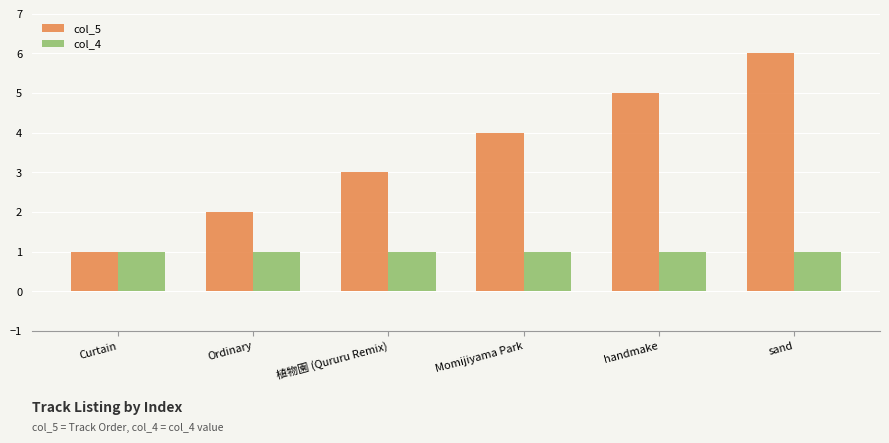

Are the bars horizontal?

No